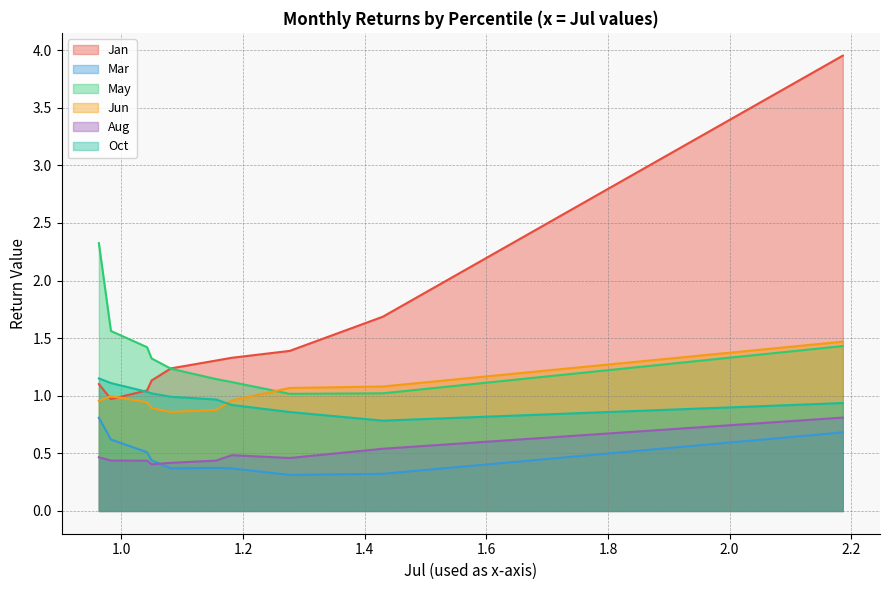

Is it true that Aug equals 0.5 at pct95?

True